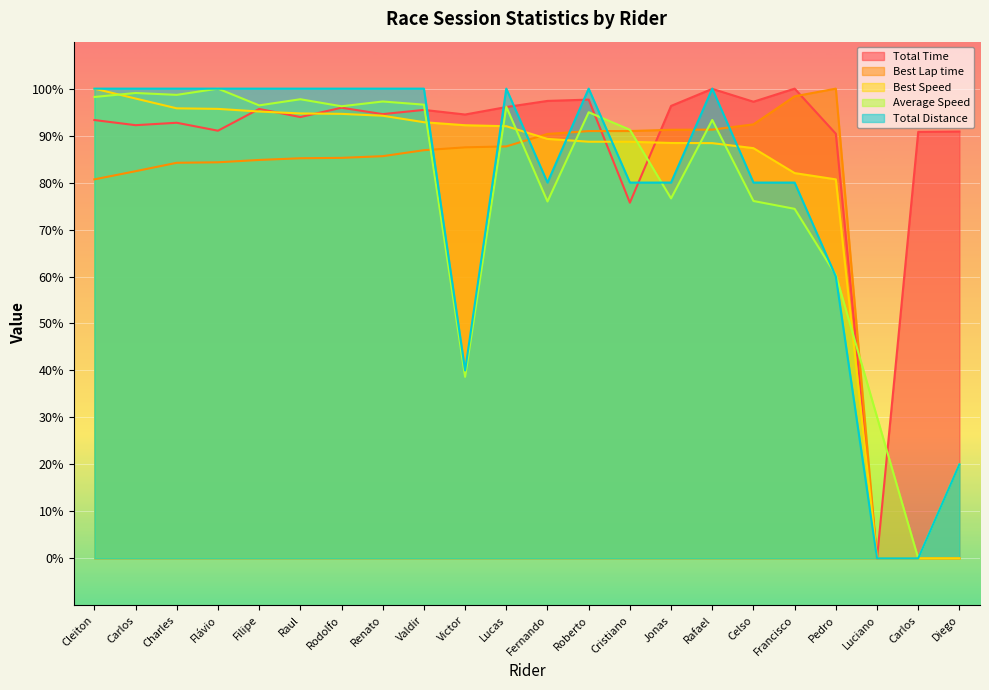

Reading left to right, extract all data points from this chart.

Total Time: 93.3	92.2	92.7	91.0	95.7	93.9	95.9	94.6	95.5	94.5	96.1	97.4	97.7	75.7	96.3	100.0	97.2	100.0	90.4	0.0	90.8	90.9
Best Lap time: 80.7	82.4	84.2	84.3	84.8	85.2	85.3	85.6	86.9	87.5	87.7	90.4	91.0	91.0	91.2	91.3	92.4	98.4	100.0	0.0	0.0	0.0
Best Speed: 100.0	97.9	95.8	95.7	95.1	94.7	94.6	94.2	92.9	92.2	92.0	89.3	88.7	88.7	88.4	88.4	87.3	82.0	80.7	0.0	0.0	0.0
Average Speed: 98.2	99.1	98.7	100.0	96.4	97.7	96.2	97.3	96.6	38.6	96.1	76.0	95.0	91.2	76.6	93.3	76.1	74.4	60.3	30.1	0.0	20.0
Total Distance: 100.0	100.0	100.0	100.0	100.0	100.0	100.0	100.0	100.0	40.0	100.0	80.0	100.0	80.0	80.0	100.0	80.0	80.0	60.0	0.0	0.0	20.0